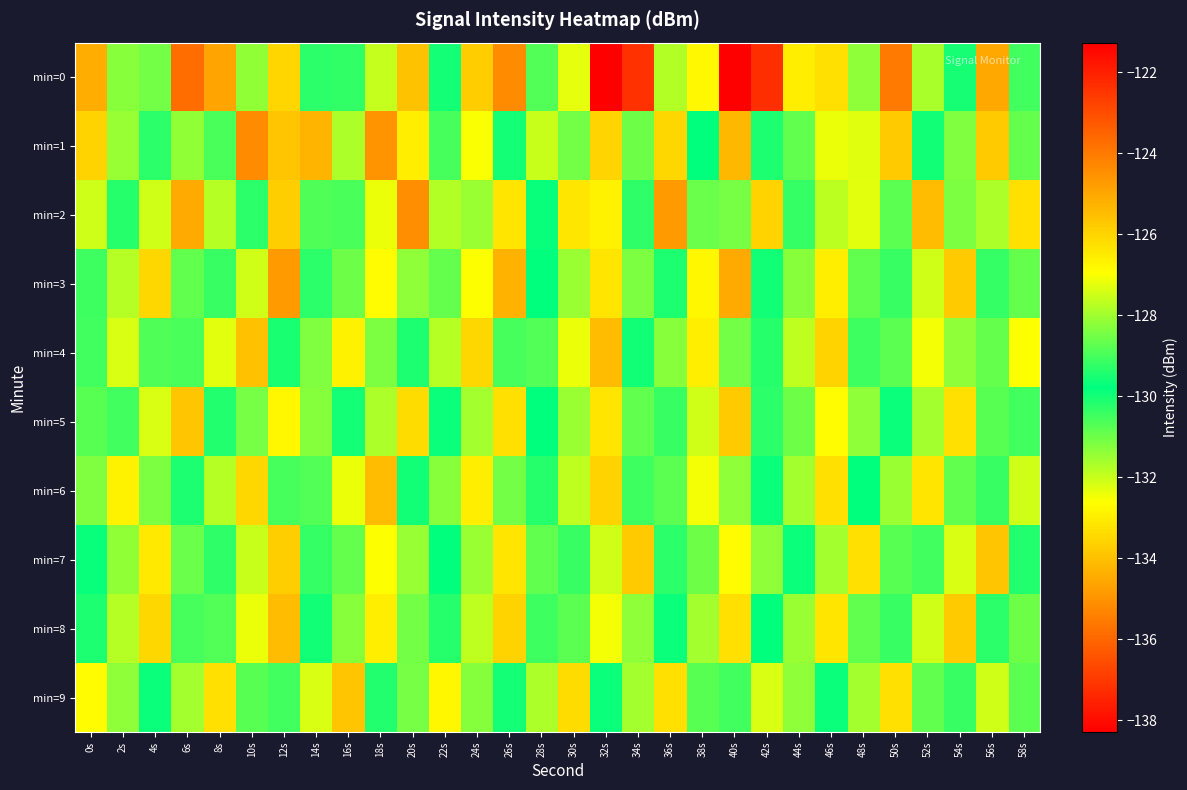

Reading left to right, list all the values displayed in this chart.

min=0: 0s=-125.1	2s=-131.3	4s=-131.0	6s=-135.8	8s=-134.6	10s=-131.4	12s=-133.5	14s=-130.3	16s=-129.2	18s=-131.9	20s=-134.0	22s=-129.5	24s=-133.7	26s=-135.1	28s=-130.7	30s=-127.2	32s=-121.3	34s=-137.2	36s=-127.8	38s=-132.8	40s=-138.3	42s=-137.3	44s=-133.0	46s=-133.3	48s=-131.4	50s=-124.0	52s=-127.9	54s=-129.5	56s=-134.5	58s=-130.5
min=1: 0s=-126.0	2s=-128.1	4s=-129.3	6s=-128.2	8s=-129.0	10s=-135.1	12s=-125.7	14s=-125.3	16s=-131.7	18s=-135.0	20s=-133.0	22s=-129.0	24s=-127.0	26s=-130.0	28s=-132.0	30s=-128.5	32s=-126.0	34s=-131.0	36s=-133.5	38s=-129.8	40s=-134.2	42s=-130.1	44s=-128.7	46s=-132.4	48s=-127.3	50s=-125.8	52s=-129.6	54s=-131.2	56s=-133.8	58s=-130.9
min=2: 0s=-127.5	2s=-130.2	4s=-132.1	6s=-134.5	8s=-131.8	10s=-129.3	12s=-133.7	14s=-128.9	16s=-130.6	18s=-132.4	20s=-135.1	22s=-127.8	24s=-131.5	26s=-133.2	28s=-129.7	30s=-126.4	32s=-132.9	34s=-130.3	36s=-134.8	38s=-128.6	40s=-131.1	42s=-133.6	44s=-129.2	46s=-127.7	48s=-132.3	50s=-130.8	52s=-134.1	54s=-128.4	56s=-131.7	58s=-133.3
min=3: 0s=-129.1	2s=-131.8	4s=-133.5	6s=-128.7	8s=-130.4	10s=-132.1	12s=-134.8	14s=-129.3	16s=-131.0	18s=-132.7	20s=-128.2	22s=-130.9	24s=-132.6	26s=-134.3	28s=-129.8	30s=-131.5	32s=-133.2	34s=-128.4	36s=-130.1	38s=-132.8	40s=-134.5	42s=-129.6	44s=-131.3	46s=-133.0	48s=-128.7	50s=-130.4	52s=-132.1	54s=-133.8	56s=-129.2	58s=-130.9
min=4: 0s=-130.5	2s=-132.2	4s=-128.9	6s=-130.6	8s=-132.3	10s=-134.0	12s=-129.5	14s=-131.2	16s=-132.9	18s=-128.4	20s=-130.1	22s=-131.8	24s=-133.5	26s=-129.0	28s=-130.7	30s=-132.4	32s=-134.1	34s=-129.6	36s=-131.3	38s=-133.0	40s=-128.5	42s=-130.2	44s=-131.9	46s=-133.6	48s=-129.1	50s=-130.8	52s=-132.5	54s=-128.2	56s=-130.9	58s=-132.6
min=5: 0s=-128.8	2s=-130.5	4s=-132.2	6s=-133.9	8s=-129.4	10s=-131.1	12s=-132.8	14s=-128.3	16s=-130.0	18s=-131.7	20s=-133.4	22s=-129.9	24s=-131.6	26s=-133.3	28s=-129.8	30s=-131.5	32s=-133.2	34s=-128.7	36s=-130.4	38s=-132.1	40s=-133.8	42s=-129.3	44s=-131.0	46s=-132.7	48s=-128.2	50s=-129.9	52s=-131.6	54s=-133.3	56s=-128.8	58s=-130.5
min=6: 0s=-131.2	2s=-132.9	4s=-128.4	6s=-130.1	8s=-131.8	10s=-133.5	12s=-129.0	14s=-130.7	16s=-132.4	18s=-134.1	20s=-129.6	22s=-131.3	24s=-133.0	26s=-128.5	28s=-130.2	30s=-131.9	32s=-133.6	34s=-129.1	36s=-130.8	38s=-132.5	40s=-128.2	42s=-129.9	44s=-131.6	46s=-133.3	48s=-129.8	50s=-131.5	52s=-133.2	54s=-128.7	56s=-130.4	58s=-132.1
min=7: 0s=-129.7	2s=-131.4	4s=-133.1	6s=-128.6	8s=-130.3	10s=-132.0	12s=-133.7	14s=-129.2	16s=-130.9	18s=-132.6	20s=-128.1	22s=-129.8	24s=-131.5	26s=-133.2	28s=-128.7	30s=-130.4	32s=-132.1	34s=-133.8	36s=-129.3	38s=-131.0	40s=-132.7	42s=-128.2	44s=-129.9	46s=-131.6	48s=-133.3	50s=-128.8	52s=-130.5	54s=-132.2	56s=-133.9	58s=-129.4
min=8: 0s=-130.1	2s=-131.8	4s=-133.5	6s=-129.0	8s=-130.7	10s=-132.4	12s=-134.1	14s=-129.6	16s=-131.3	18s=-133.0	20s=-128.5	22s=-130.2	24s=-131.9	26s=-133.6	28s=-129.1	30s=-130.8	32s=-132.5	34s=-128.2	36s=-129.9	38s=-131.6	40s=-133.3	42s=-129.8	44s=-131.5	46s=-133.2	48s=-128.7	50s=-130.4	52s=-132.1	54s=-133.8	56s=-129.3	58s=-131.0
min=9: 0s=-132.7	2s=-128.2	4s=-129.9	6s=-131.6	8s=-133.3	10s=-128.8	12s=-130.5	14s=-132.2	16s=-133.9	18s=-129.4	20s=-131.1	22s=-132.8	24s=-128.3	26s=-130.0	28s=-131.7	30s=-133.4	32s=-129.9	34s=-131.6	36s=-133.3	38s=-128.8	40s=-130.5	42s=-132.2	44s=-128.2	46s=-129.9	48s=-131.6	50s=-133.3	52s=-128.7	54s=-130.4	56s=-132.1	58s=-130.8